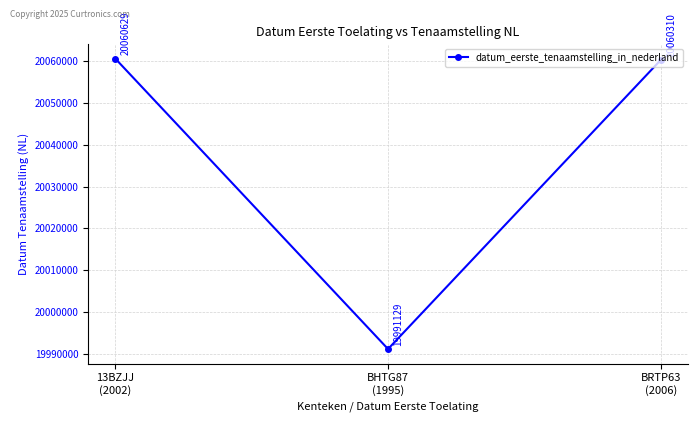

Count the number of data series in this chart.

1